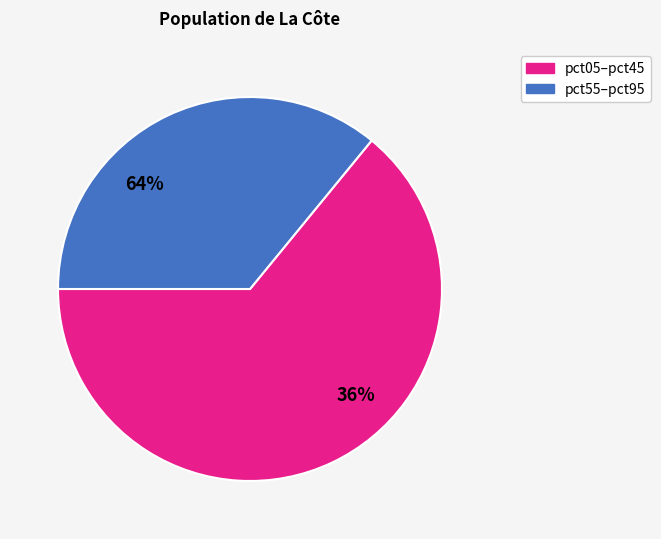

To the nearest percent, what is the combined percentage of pct25 and pct05?

38%